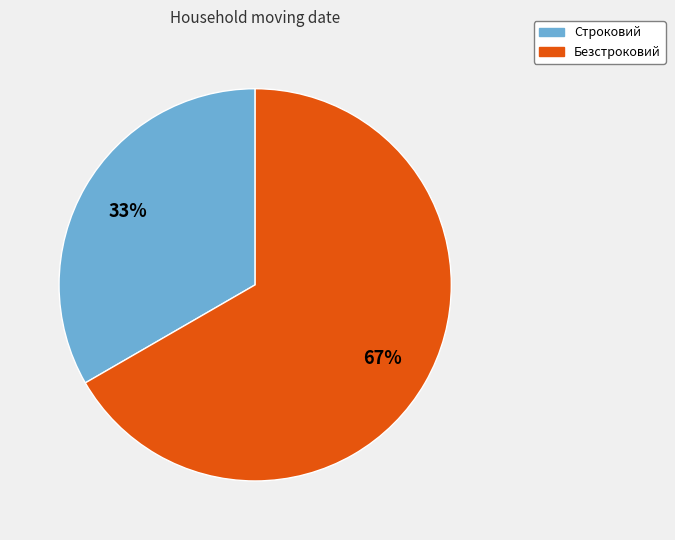

How many slices are in this pie chart?

2